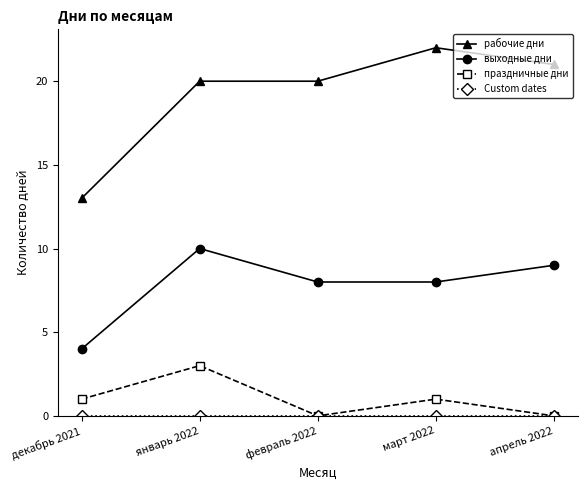

Read the рабочие дни value at февраль 2022.

20